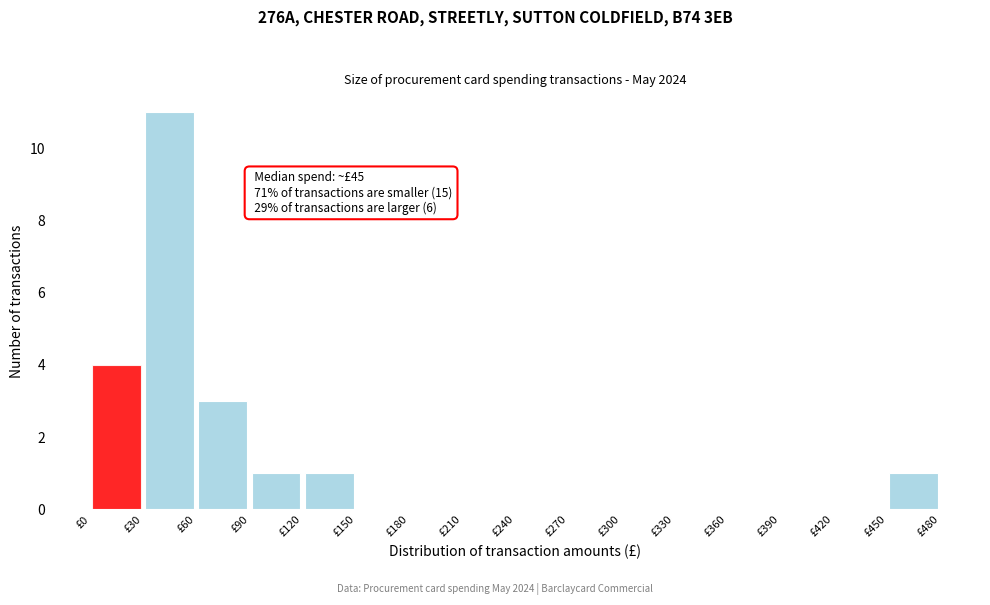

Which range on the x-axis has the tallest bar?

30 to 60